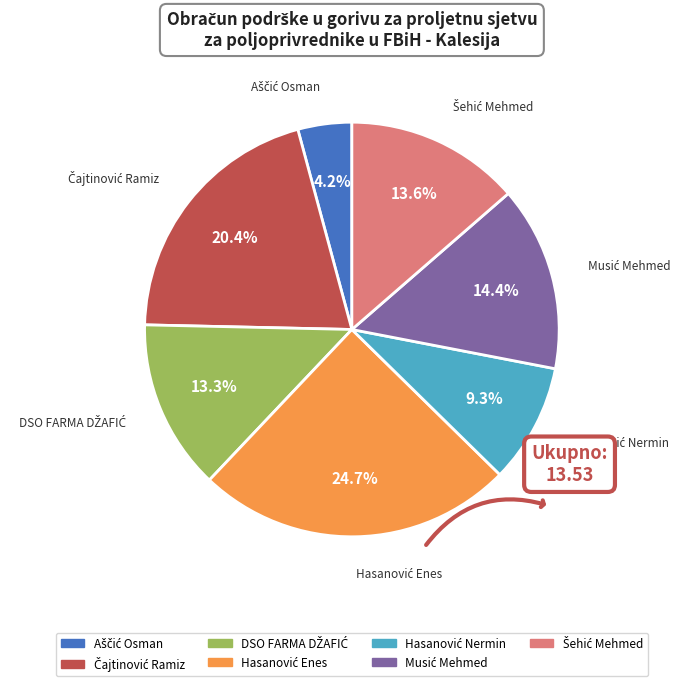

Does any single category account for the majority?

No